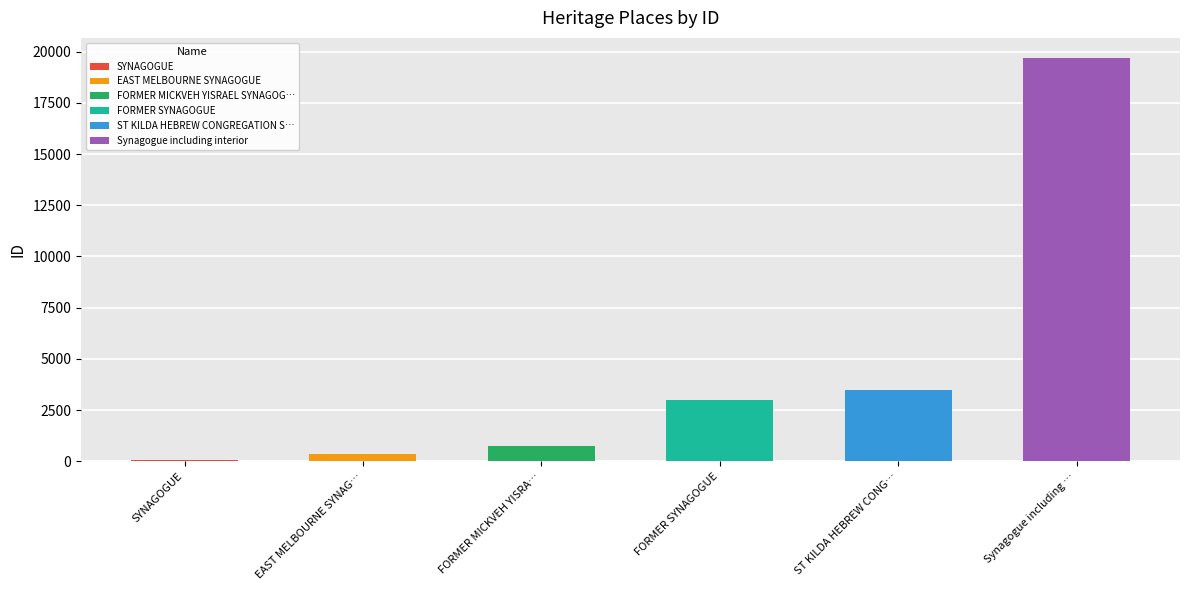

At which label does the data first exceed 3015?

ST KILDA HEBREW CONGREGATION SYNAGOGUE